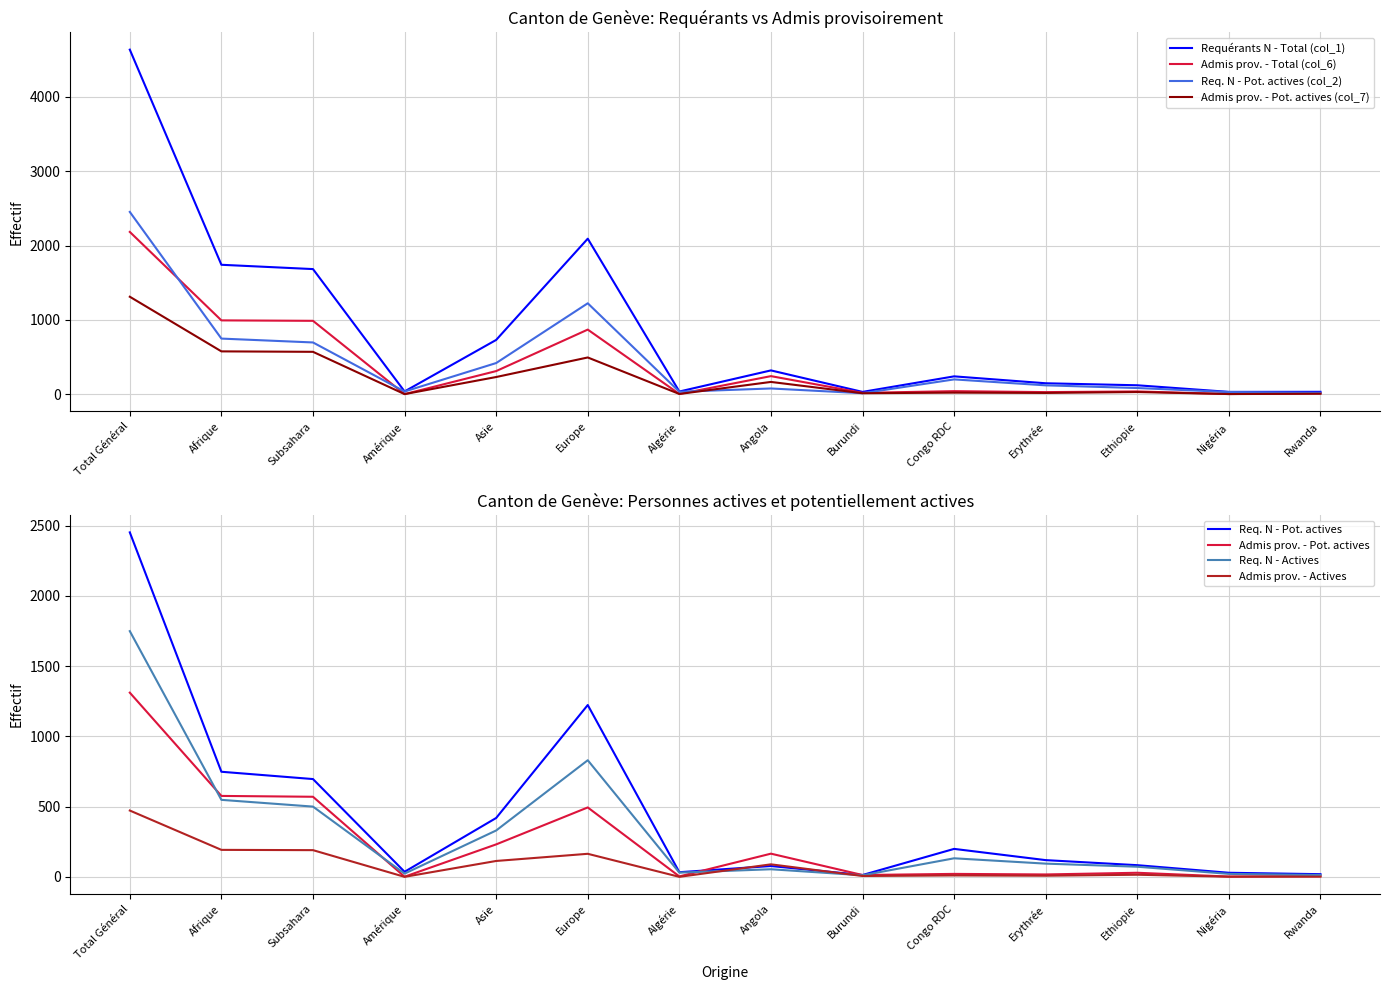

At which category is the sum across all series the highest?

Total Général